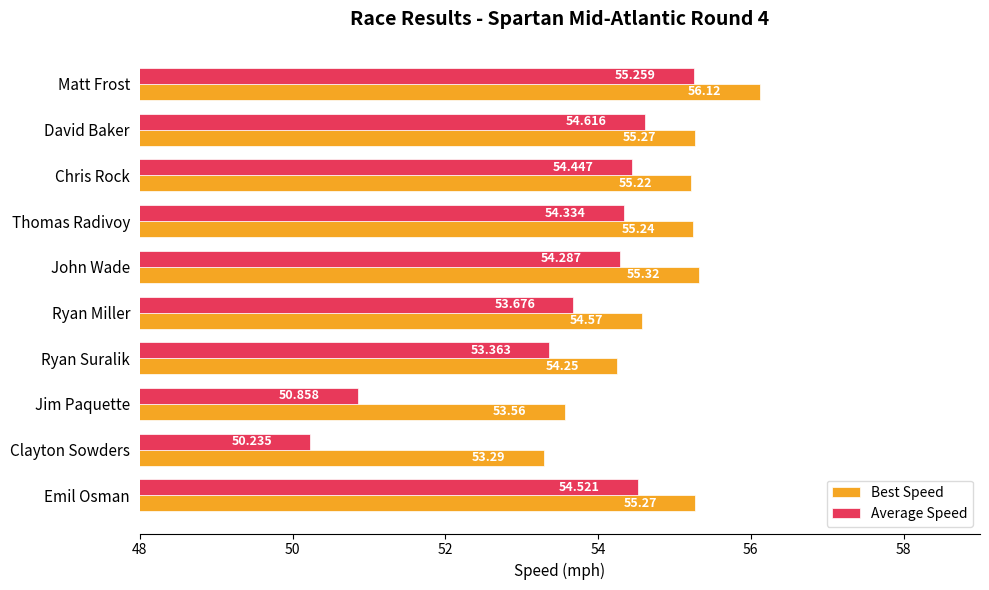

Where is Average Speed nearest to the value 52?

Jim Paquette